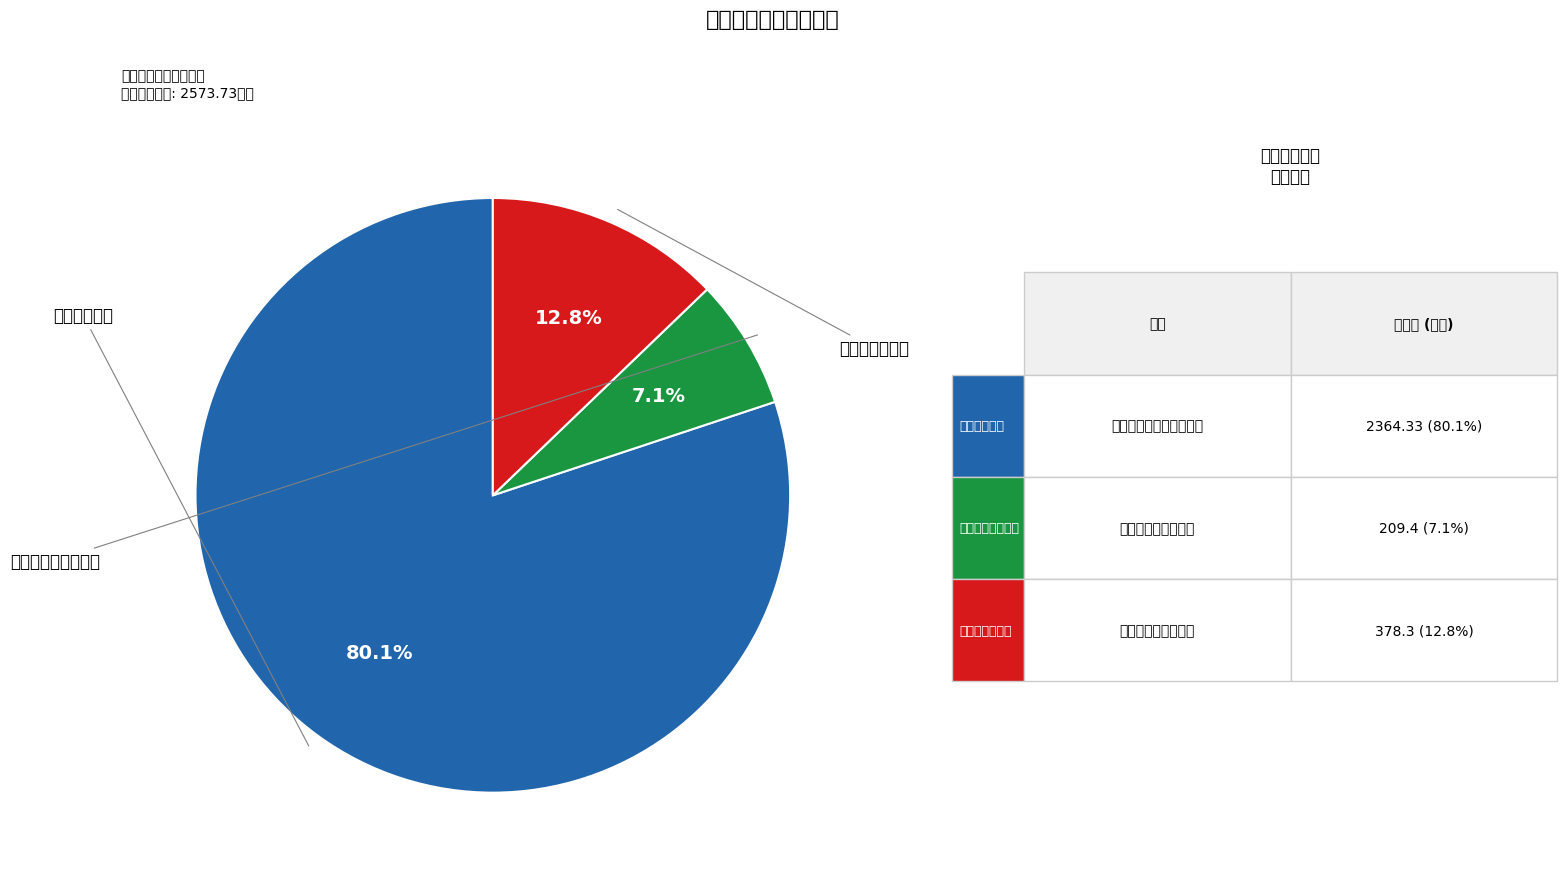

Is it true that 对个人和家庭的补助 is 19% of the pie?

False